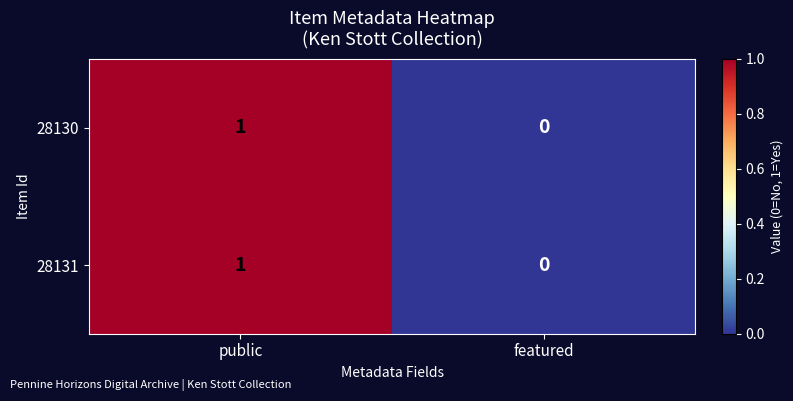

The 28131 series shows 0 at featured. True or false?

True